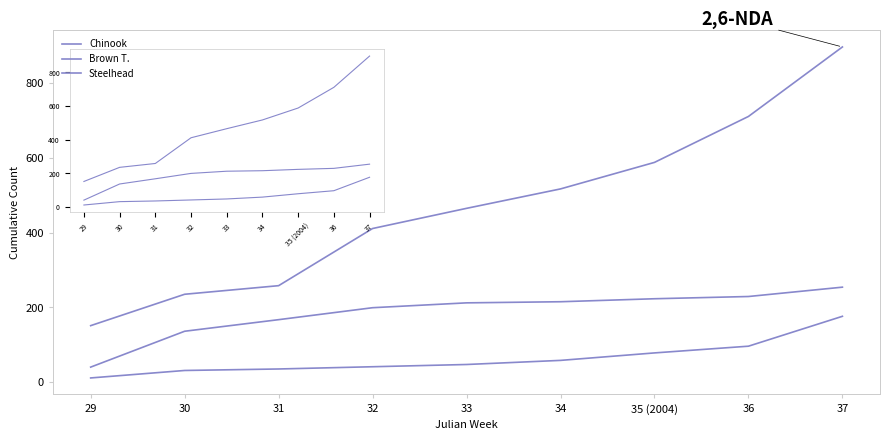

Is this an area chart (filled region under the line)?

No